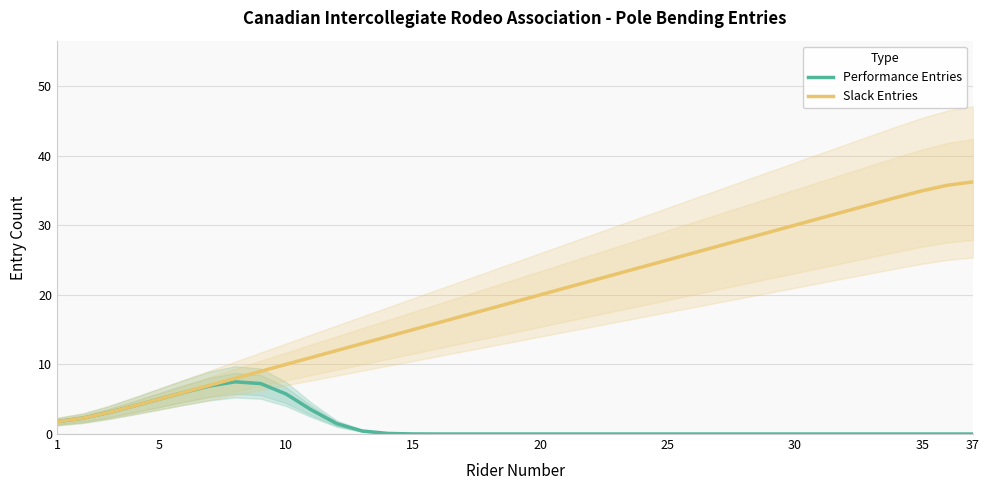

What is the maximum value for Performance Entries?

7.5